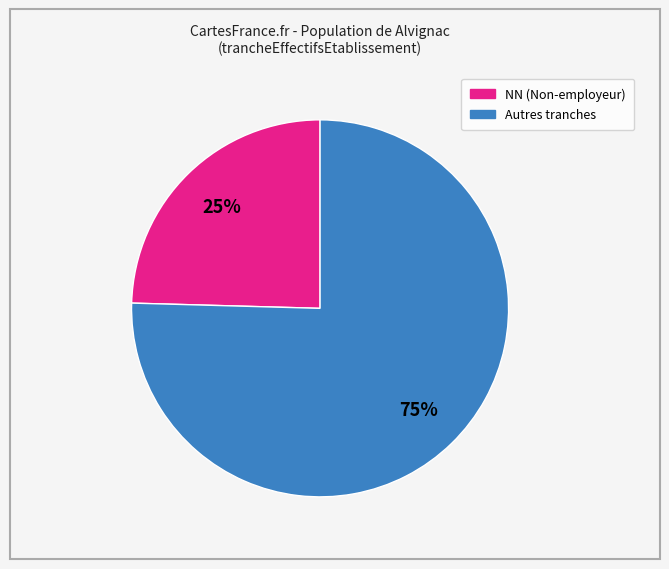

To the nearest percent, what is the average slice percentage?

50%